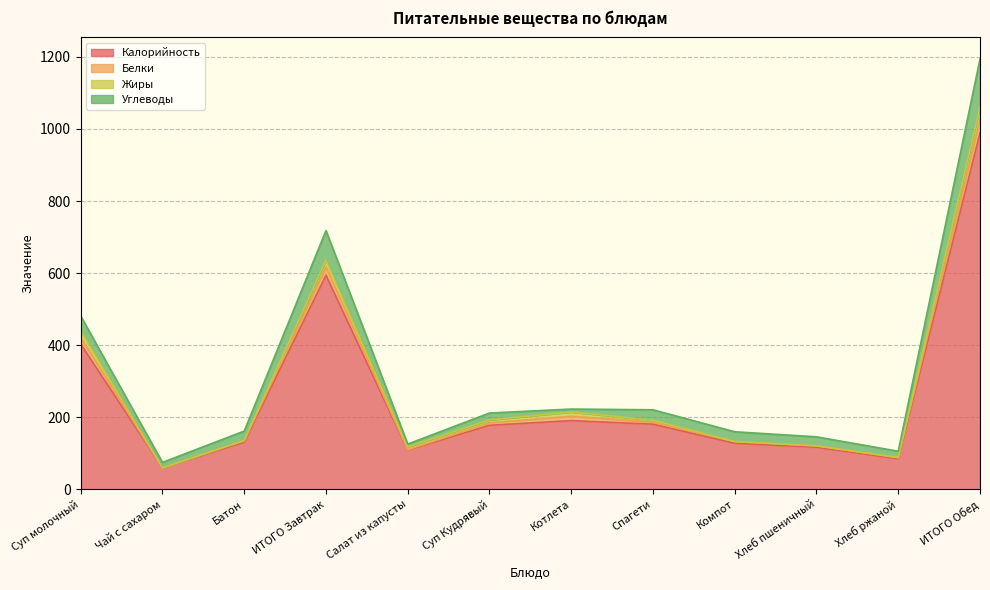

What is the maximum value for Калорийность?

989